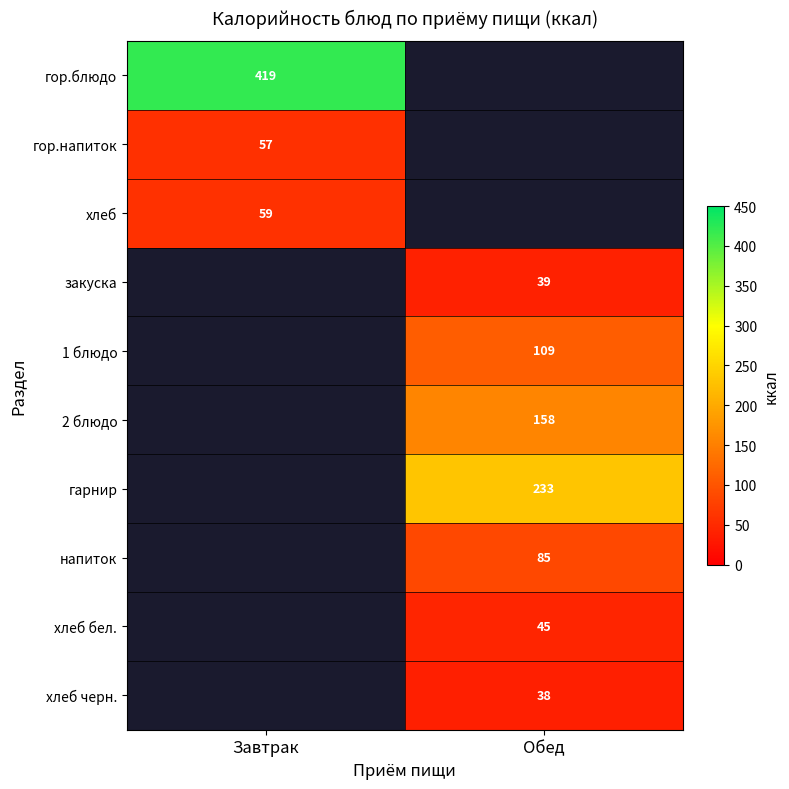

The гор.напиток series shows 30 at Завтрак. True or false?

False